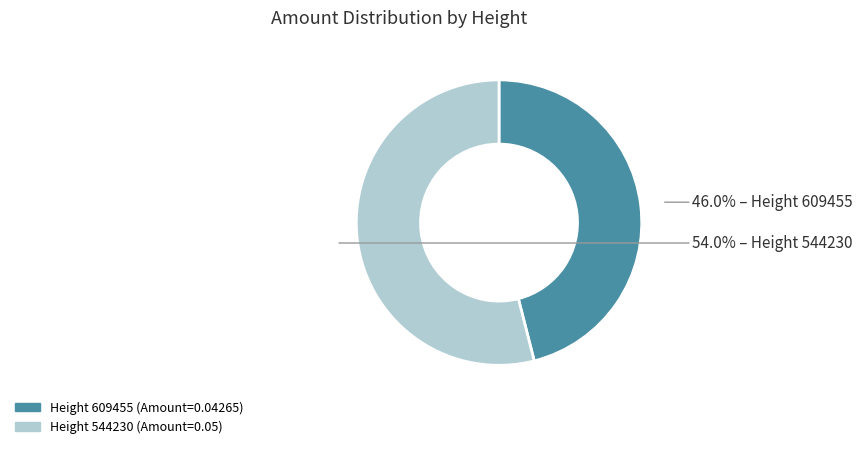

Does any single category account for the majority?

Yes